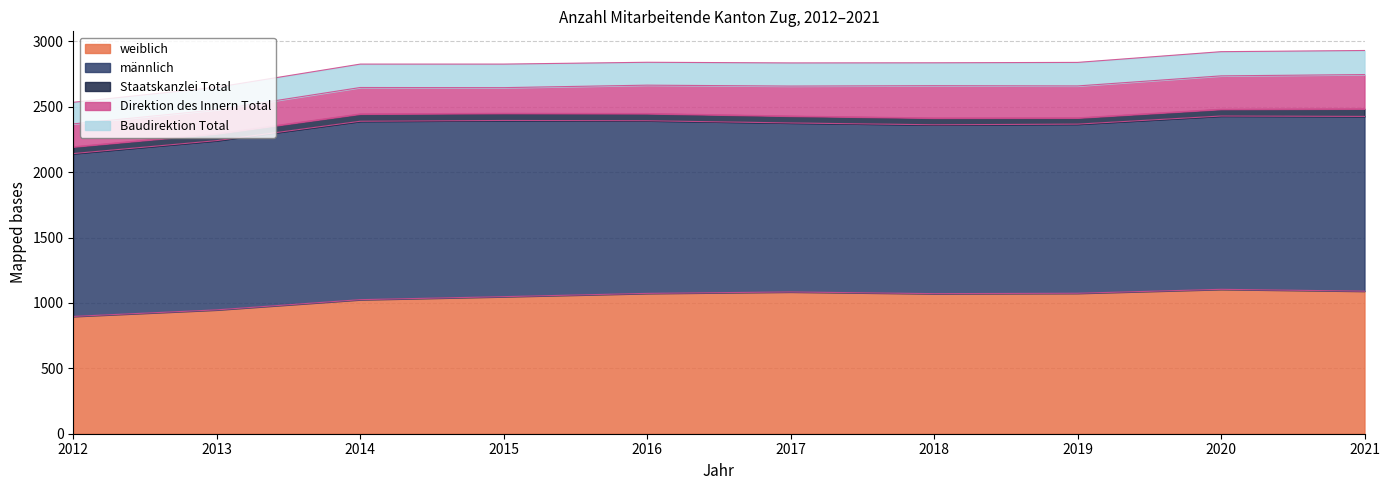

What is the sum of all Staatskanzlei Total values?

534